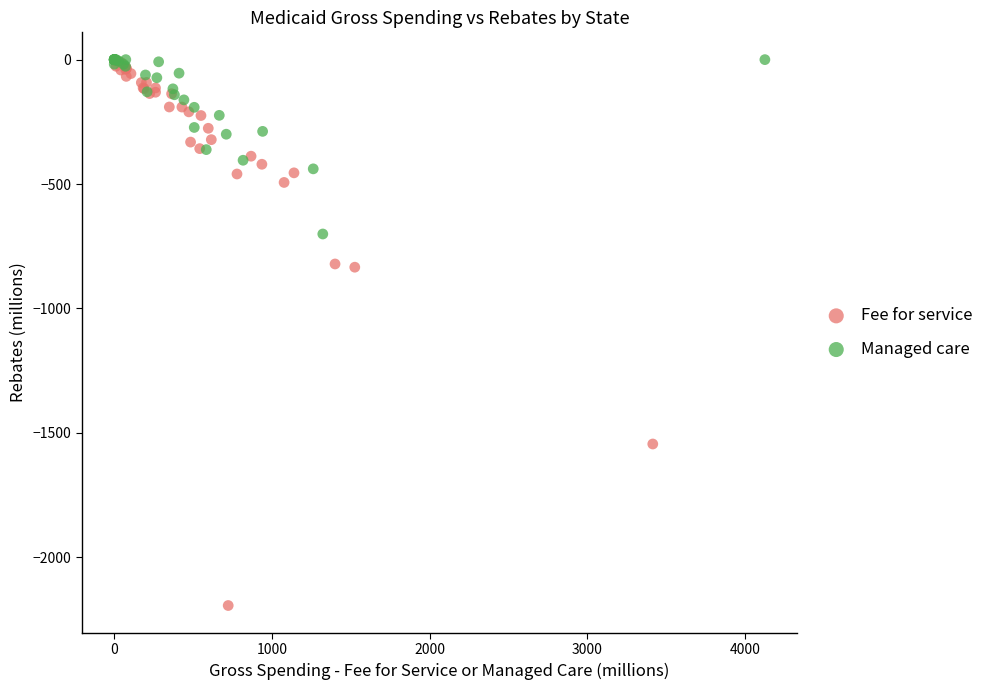

Which series contains the lowest Y value?

Fee for service